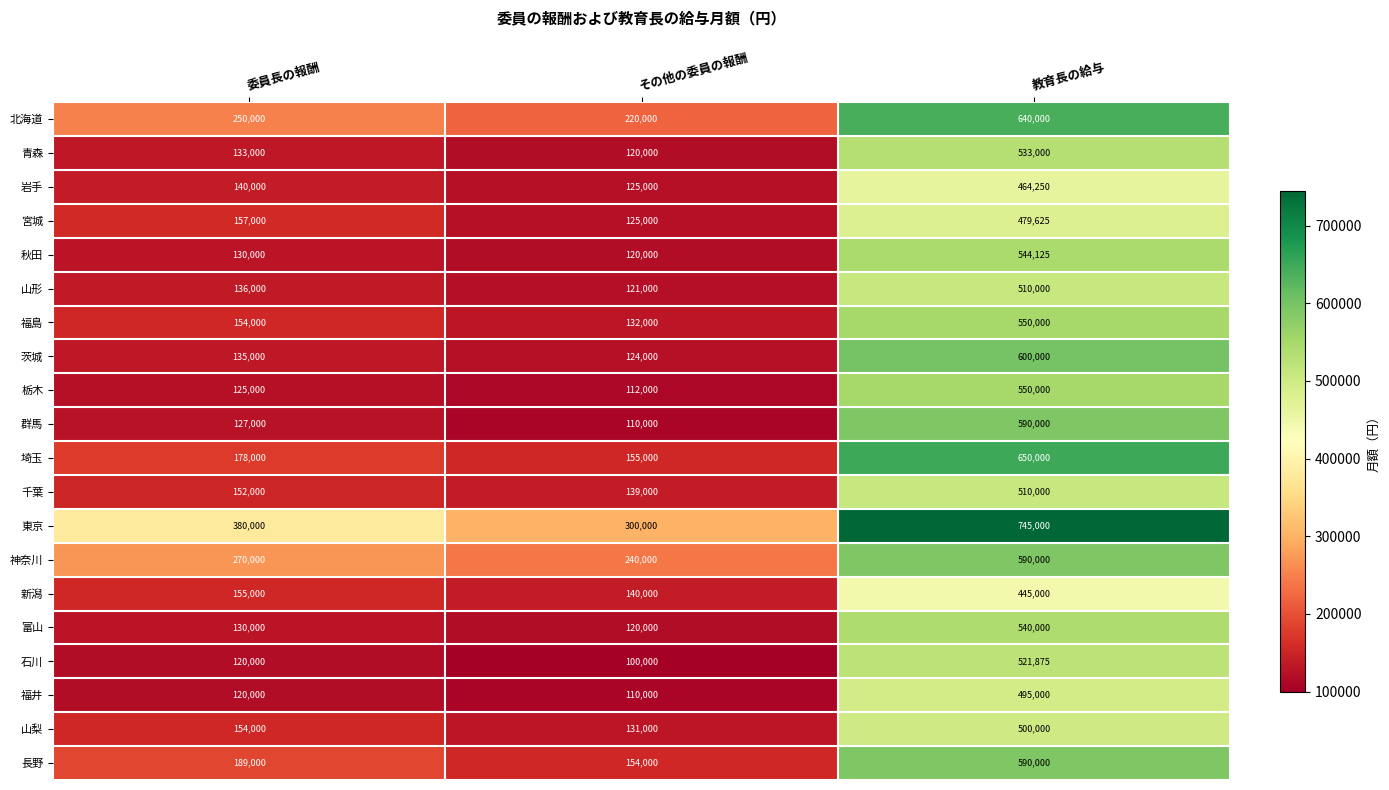

At which label is 宮城 closest to 302312?

委員長の報酬